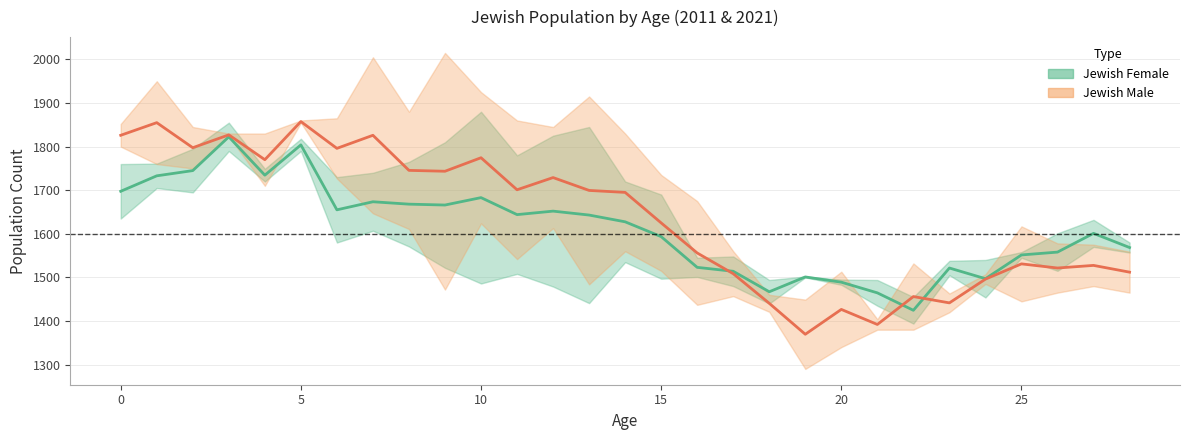

Where do Jewish Female 2021 and Jewish Male 2021 first cross each other?

16 and 17